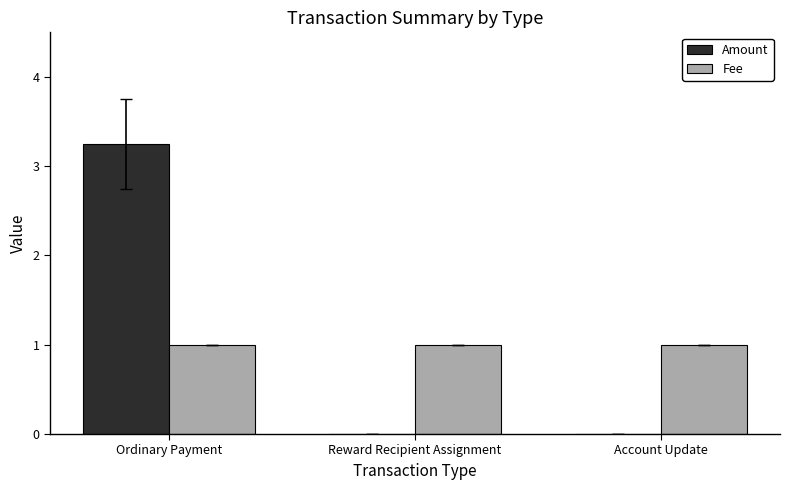

Which label corresponds to the largest value in the chart?

Ordinary Payment